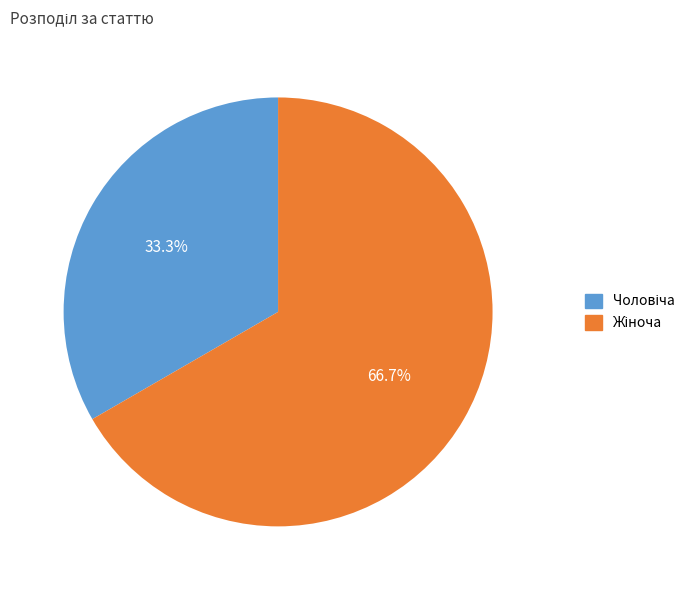

How many slices are in this pie chart?

2